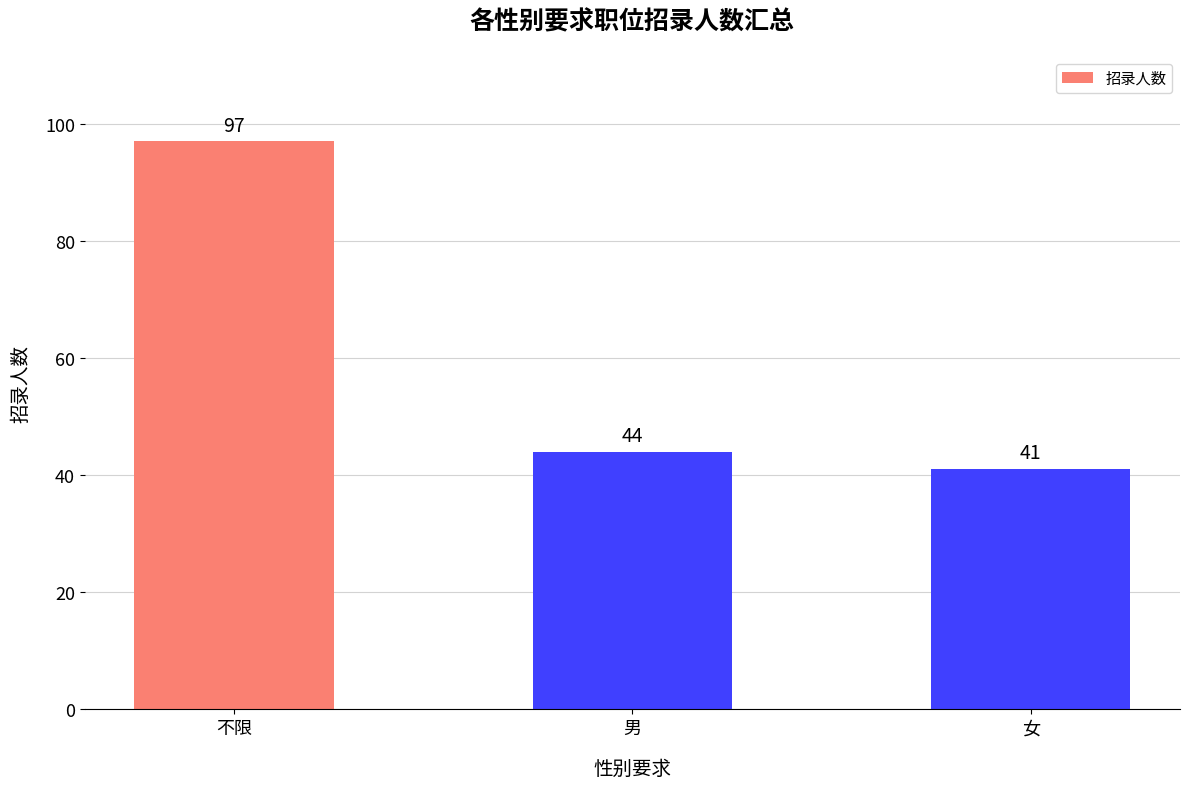

Which label corresponds to the largest value in the chart?

不限